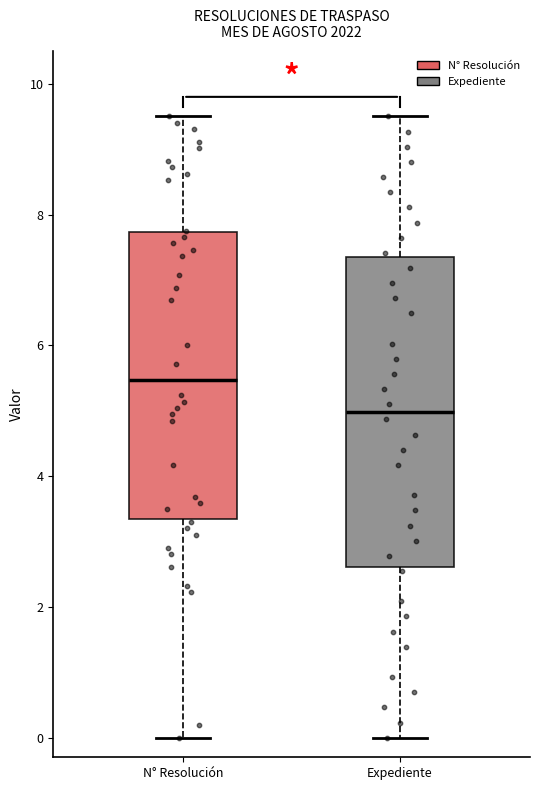

Which box is the tallest, from its lower edge to its upper edge?

Expediente